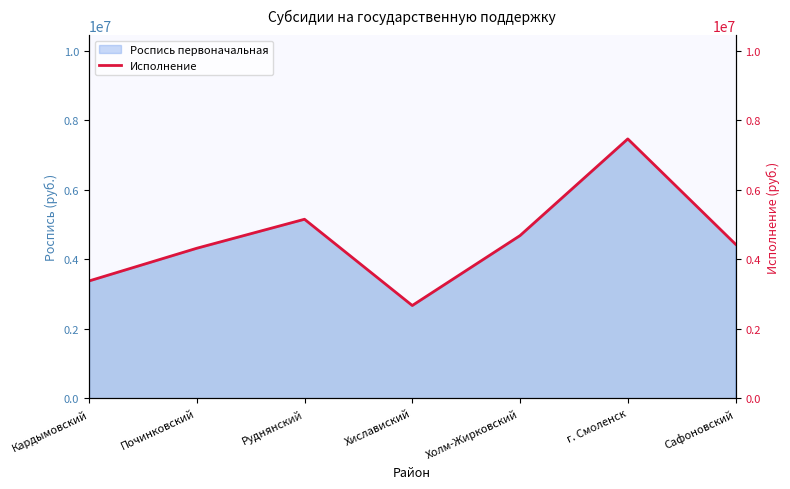

Which category has the highest value across all series?

г. Смоленск